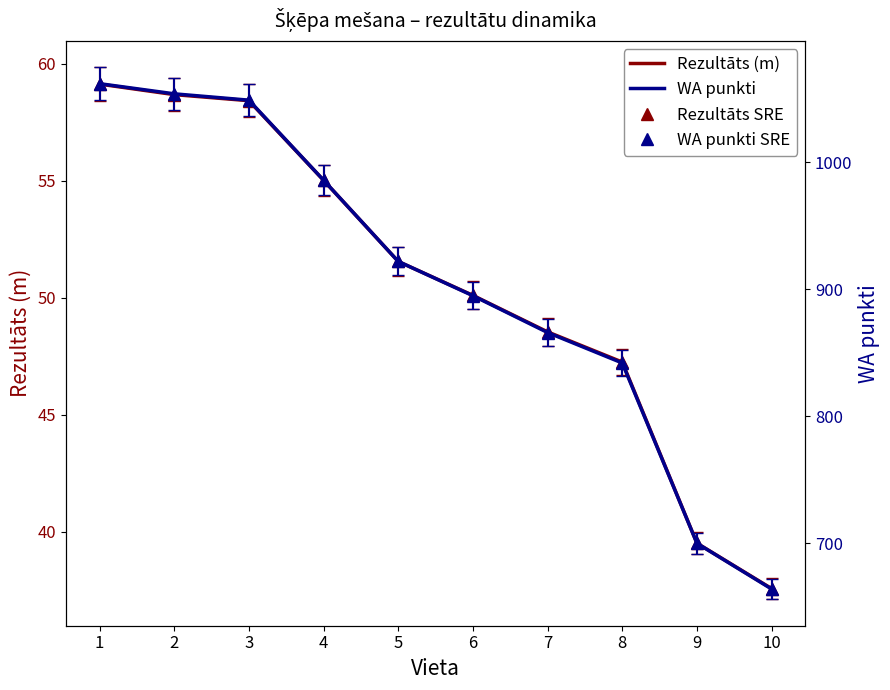

How many series are shown in this chart?

2